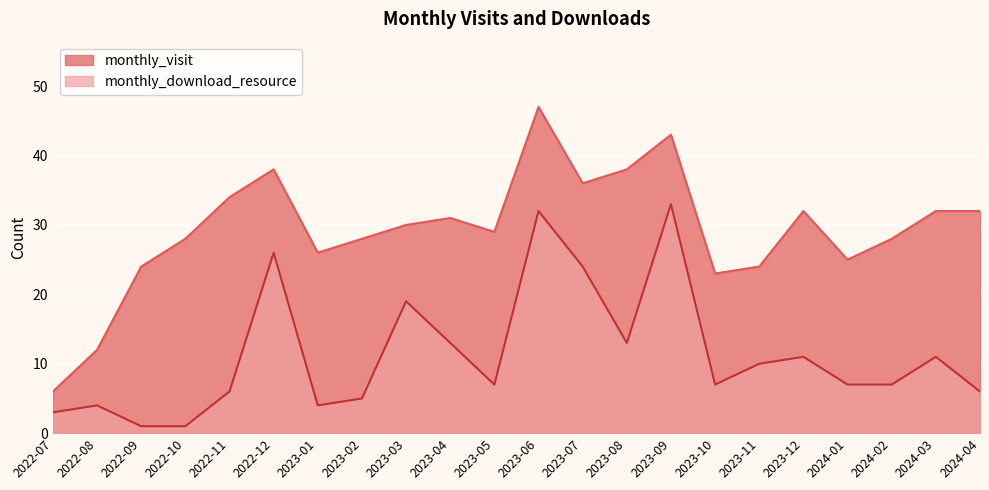

The value of monthly_visit at 2022-10 is 37. True or false?

False